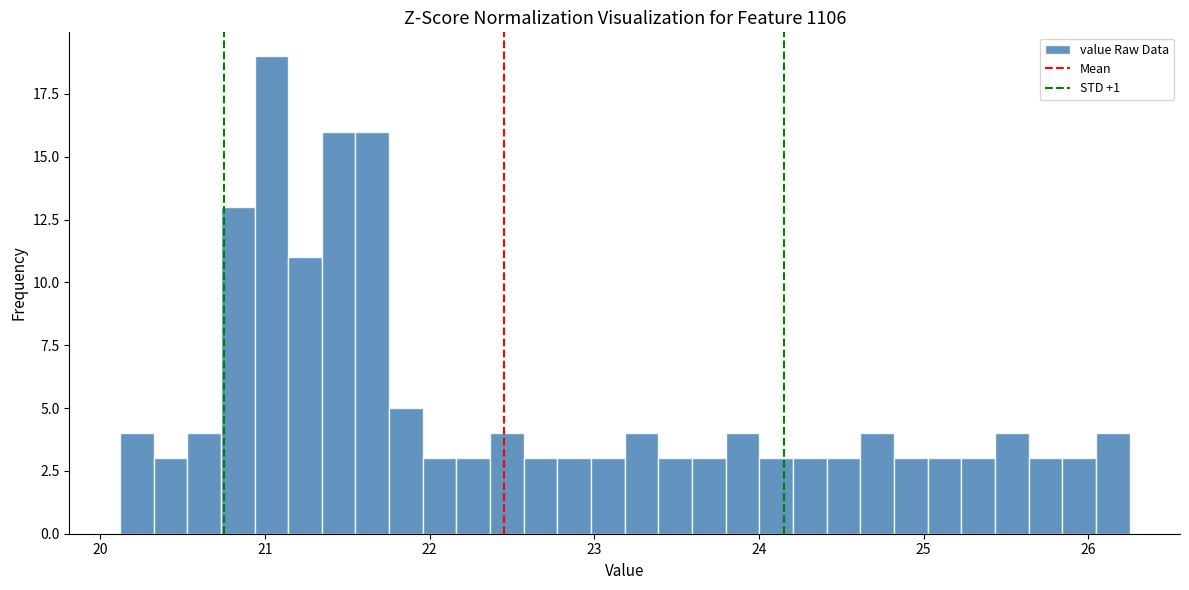

Read against the x-axis, roughly where is the centre of the tallest bar?

21.0